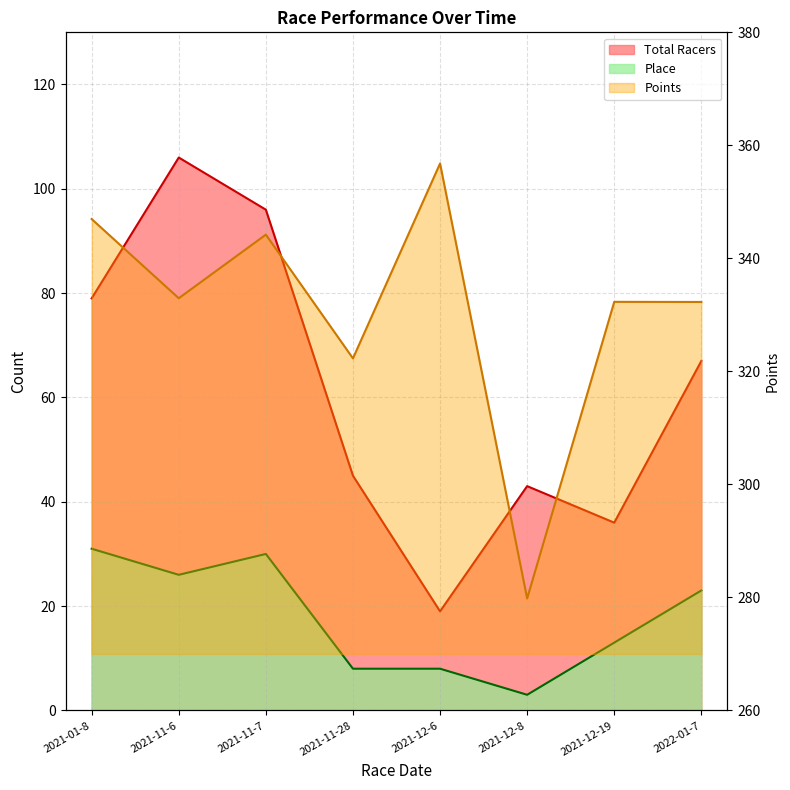

How many series are shown in this chart?

3